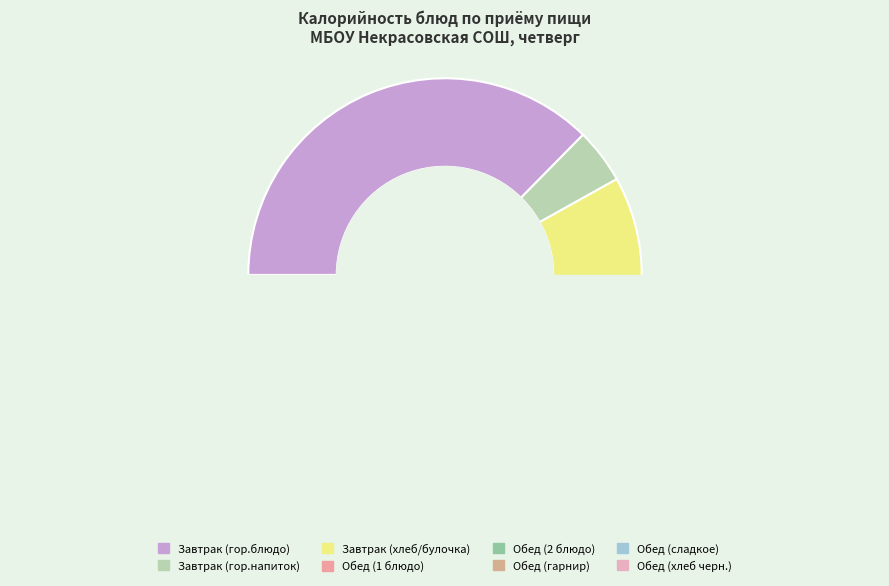

Which slice is the largest?

Завтрак (гор.блюдо)